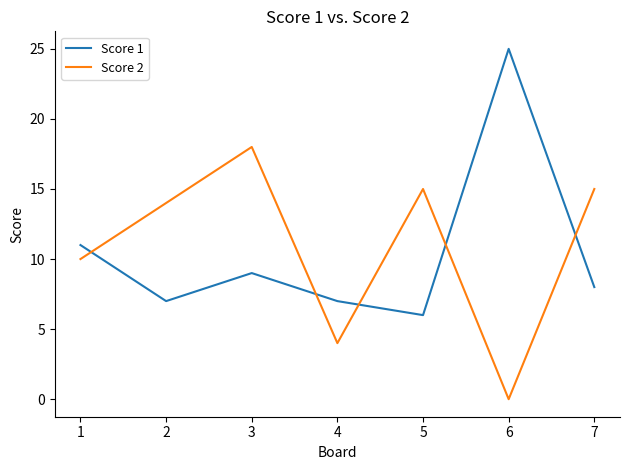

True or false: Score 1 has more than 1 points higher than both neighbors.

True